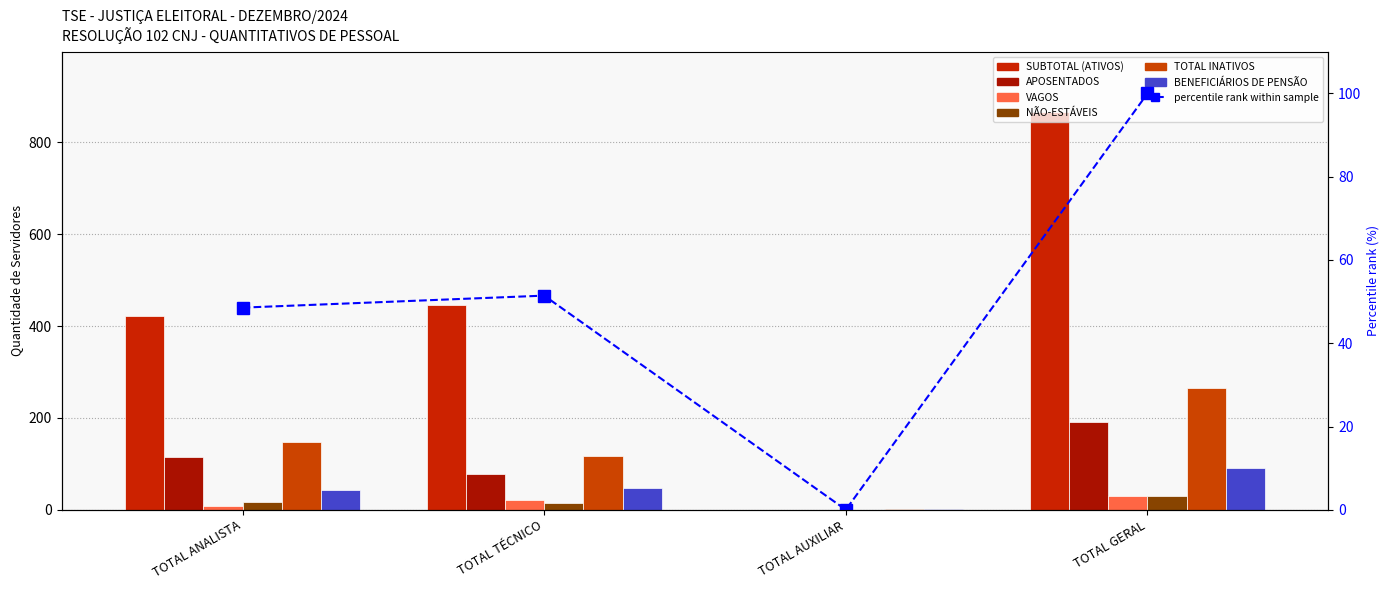

What is the difference between the maximum and minimum values in the NÃO-ESTÁVEIS series?

30